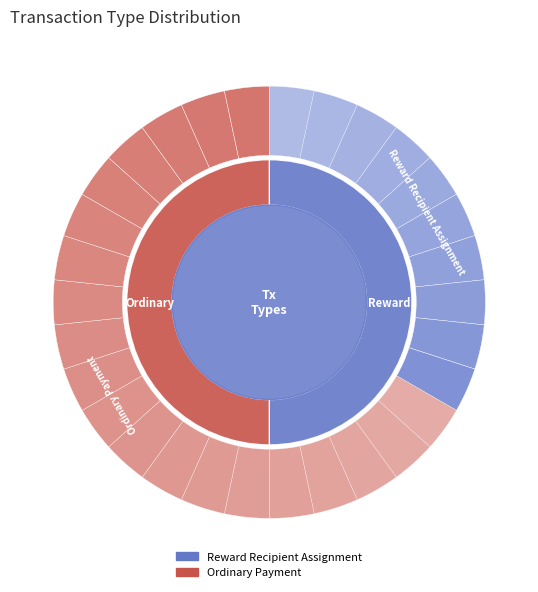

To the nearest percent, what is the average slice percentage?

50%